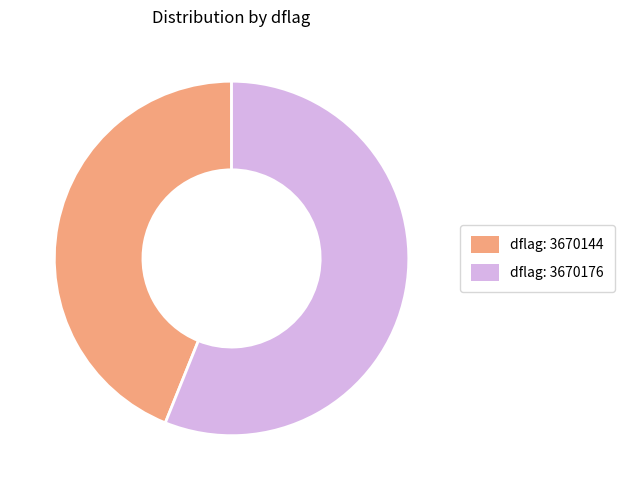

Does any single category account for the majority?

Yes